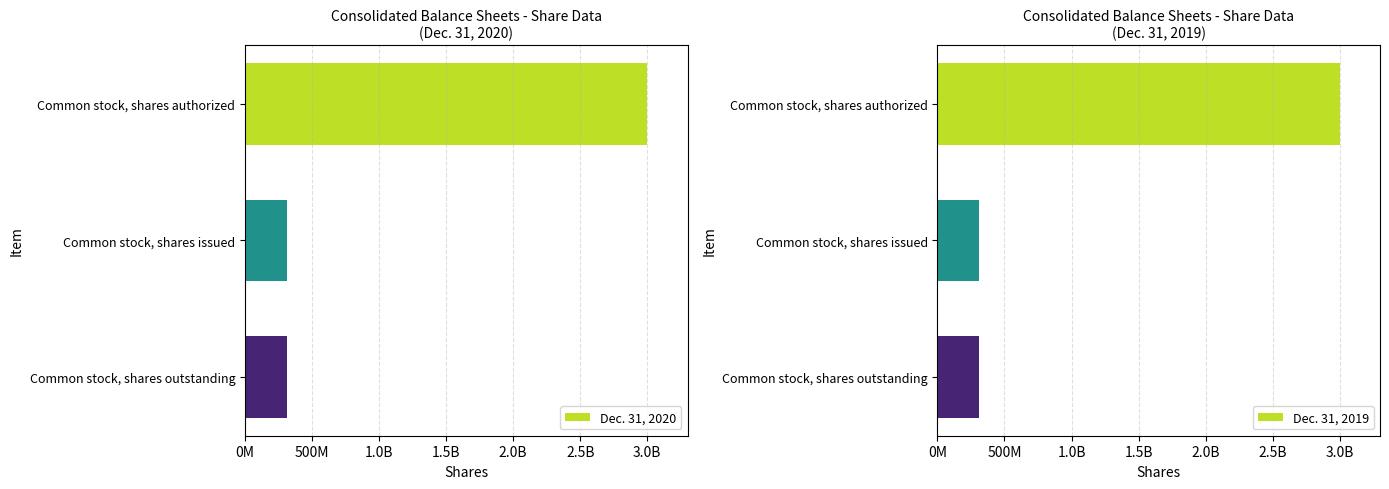

Reading right to left, what are all the values shown in this chart?

Dec. 31, 2020: 313098220	313098220	3000000000
Dec. 31, 2019: 307750100	307750100	3000000000